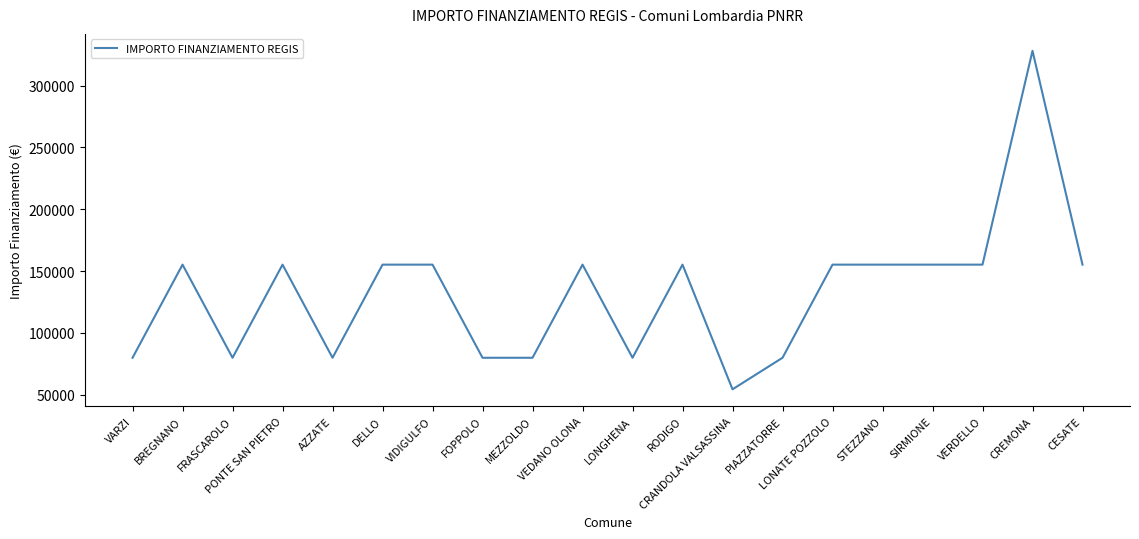

Read the value at MEZZOLDO, to the nearest 100.

79900